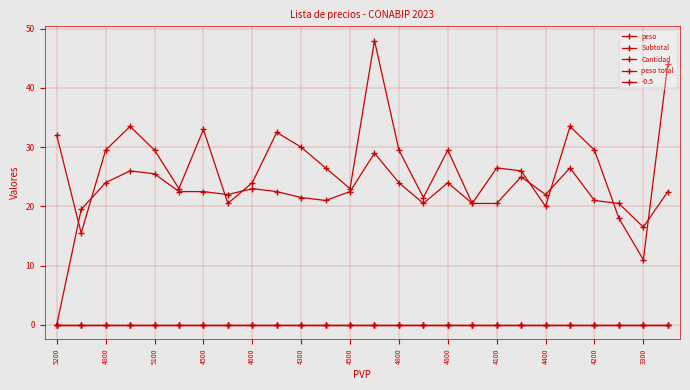

Does the chart have visible grid lines?

Yes